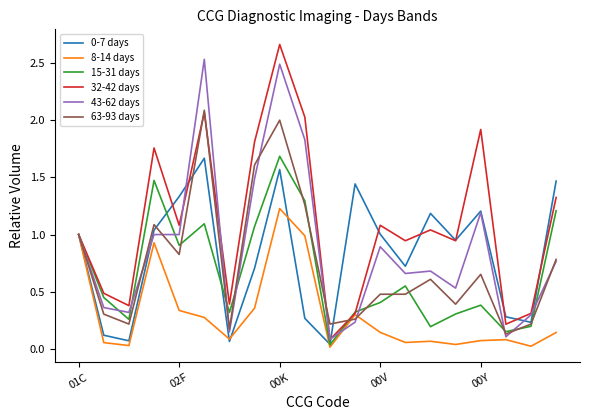

Which series has the widest spread of values?

32-42 days